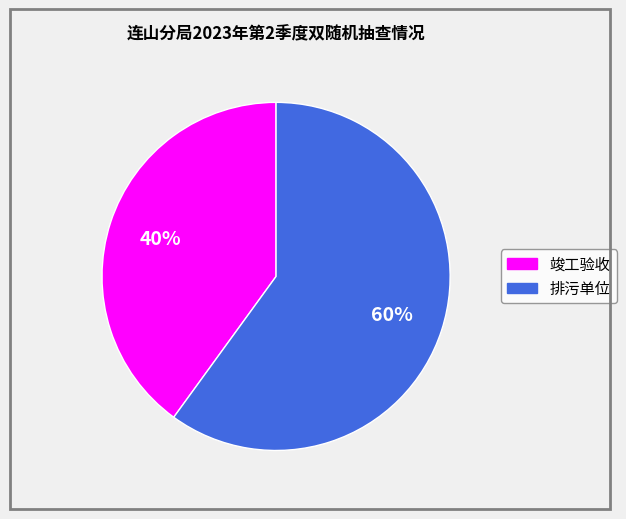

Which slice represents more than half of the pie?

排污单位